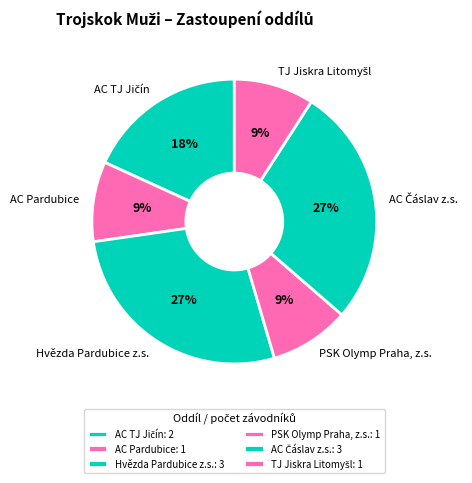

True or false: PSK Olymp Praha, z.s. accounts for 16% of the total.

False